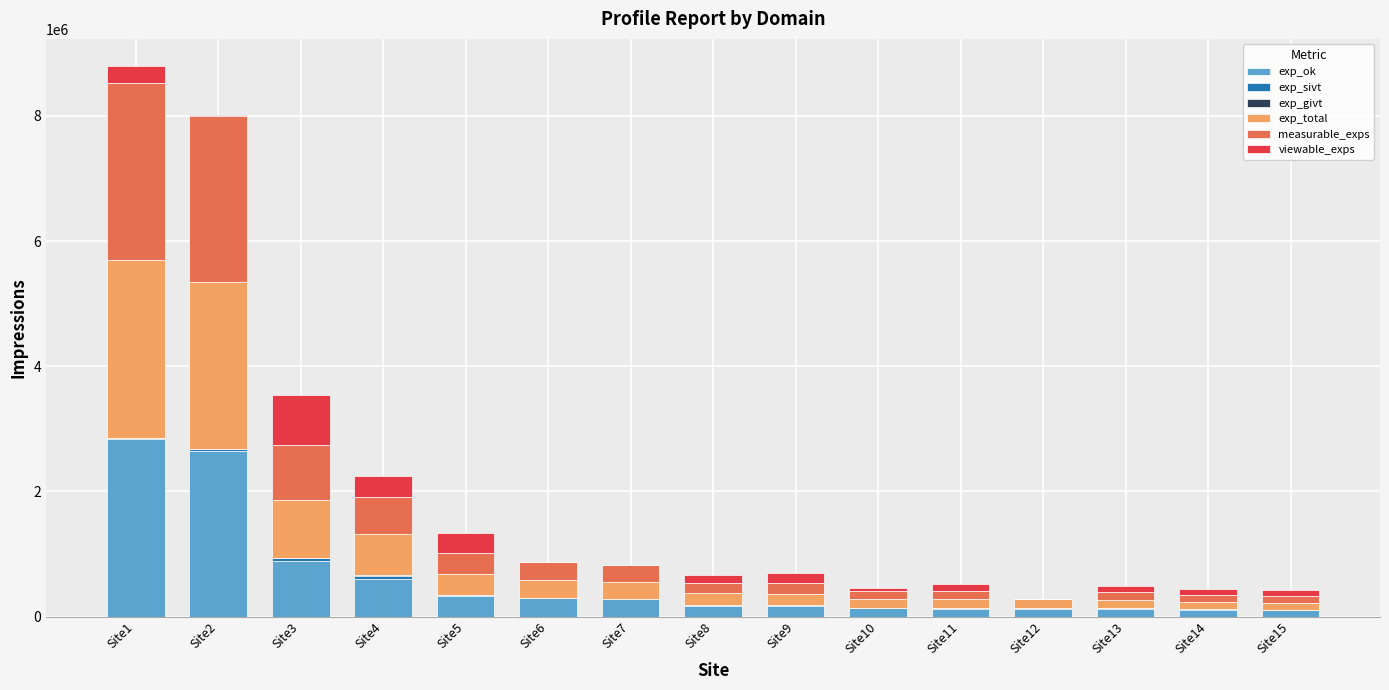

What is the highest value of the exp_ok series?

2829990